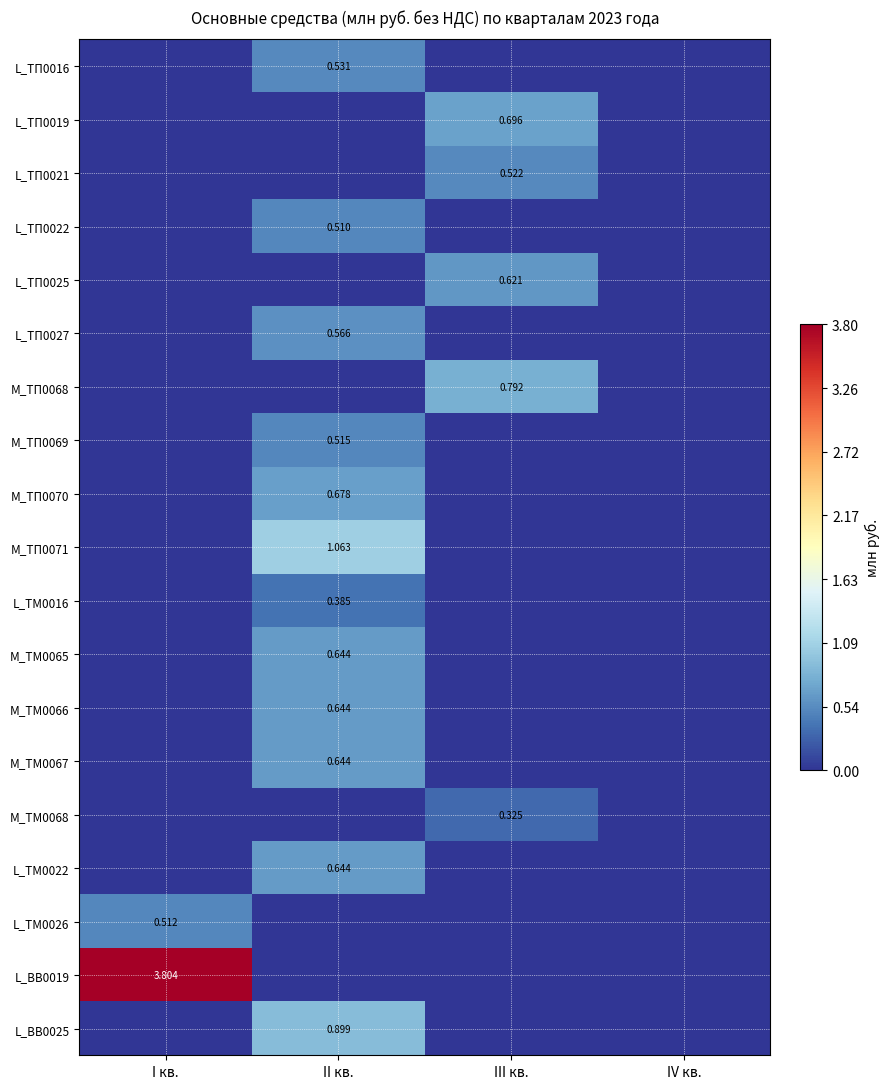

Rank the series at III кв. from lowest to highest value.

L_ТП0016, L_ТП0022, L_ТП0027, М_ТП0069, М_ТП0070, М_ТП0071, L_ТM0016, M_ТМ0065, M_ТМ0066, M_ТМ0067, L_ТM0022, L_ТM0026, L_ВВ0019, L_ВВ0025, M_ТМ0068, L_ТП0021, L_ТП0025, L_ТП0019, М_ТП0068